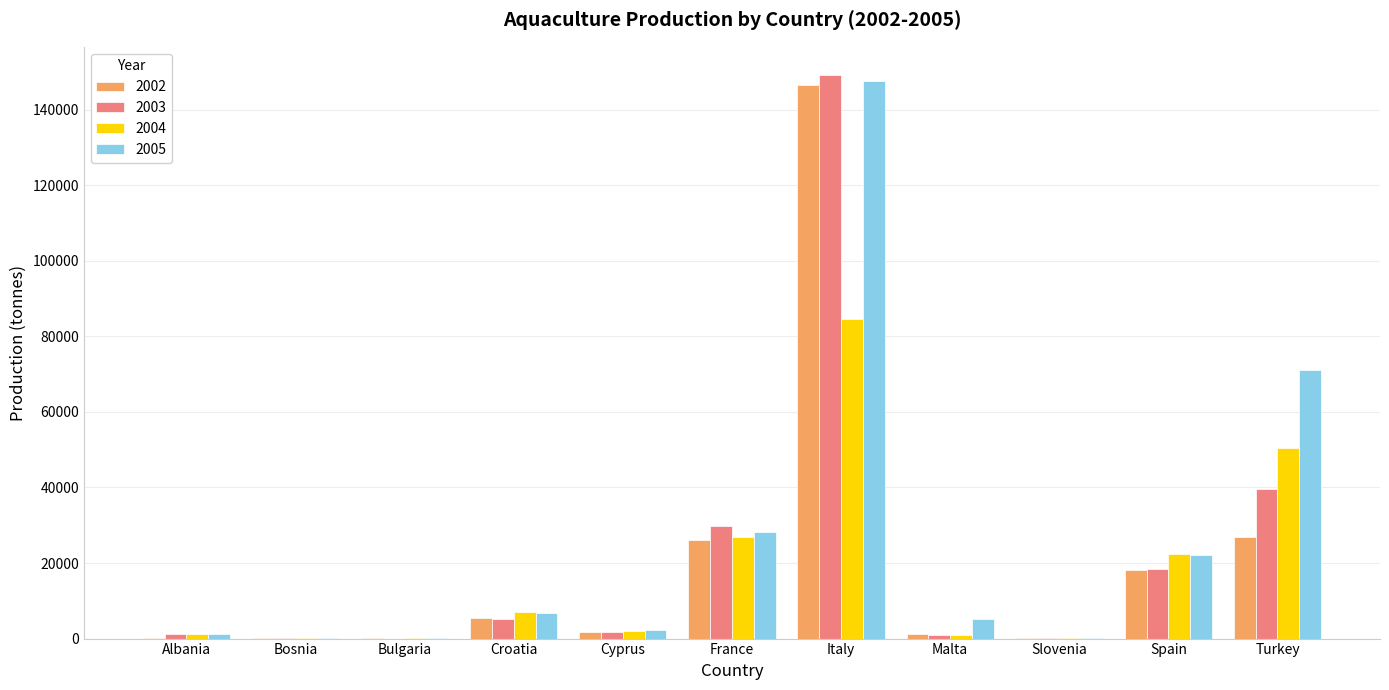

At which category is the sum across all series the highest?

Italy